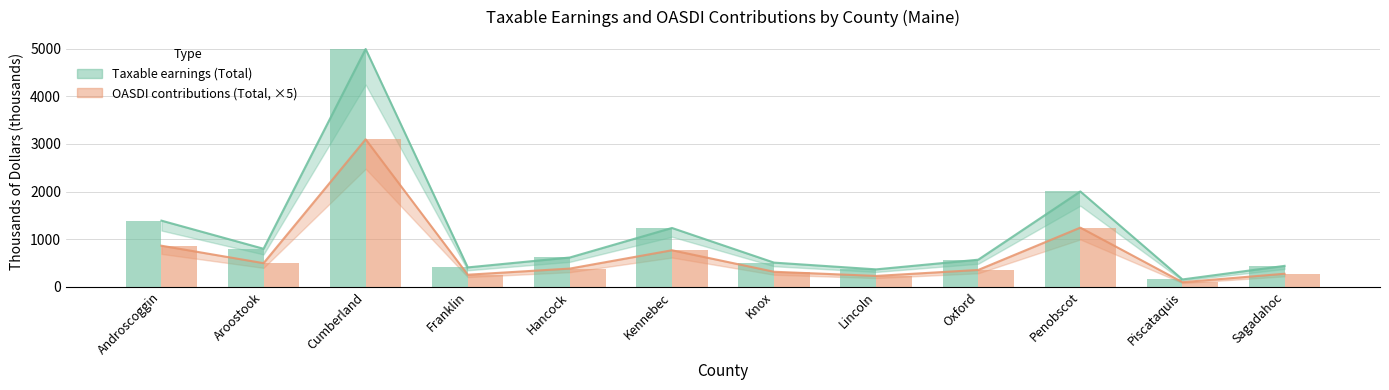

What is the difference between the Taxable earnings (Total) values at Sagadahoc and Oxford?

129.6